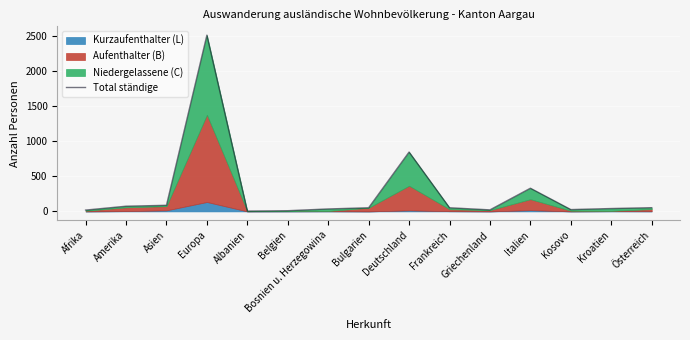

List the labels in order of value, largest first.

Europa, Deutschland, Italien, Asien, Amerika, Österreich, Bulgarien, Frankreich, Kroatien, Bosnien u. Herzegowina, Kosovo, Griechenland, Afrika, Belgien, Albanien